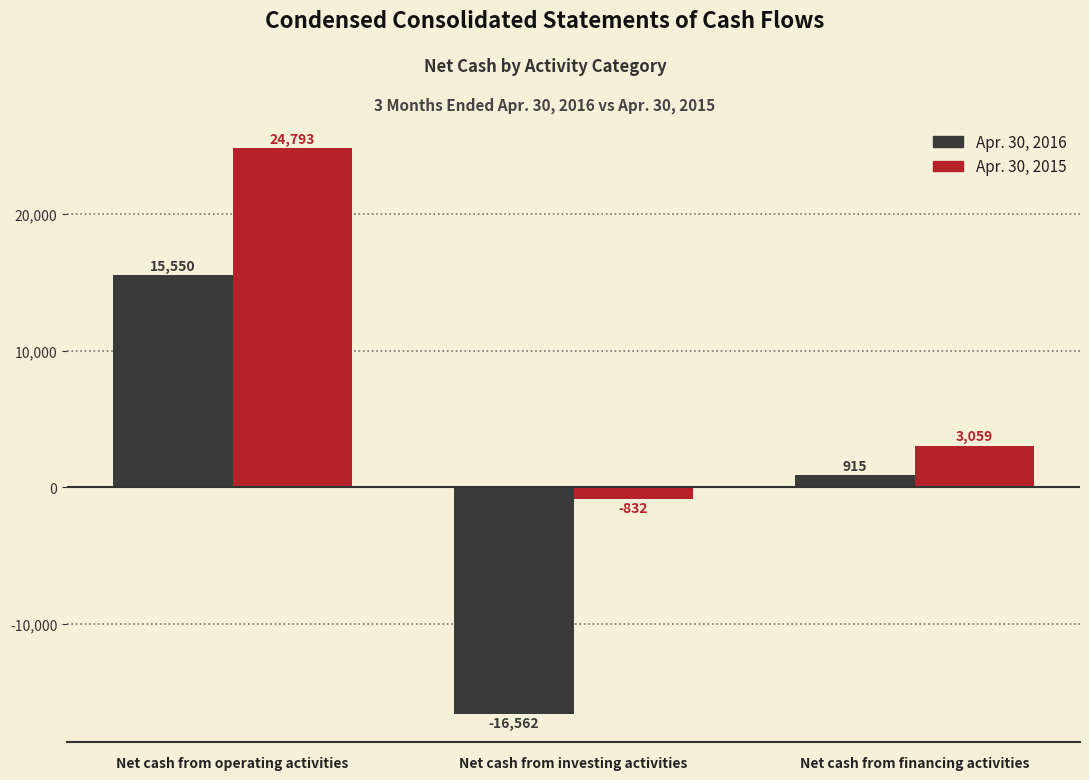

Rank the series by their maximum value, from highest to lowest.

Apr. 30, 2015, Apr. 30, 2016